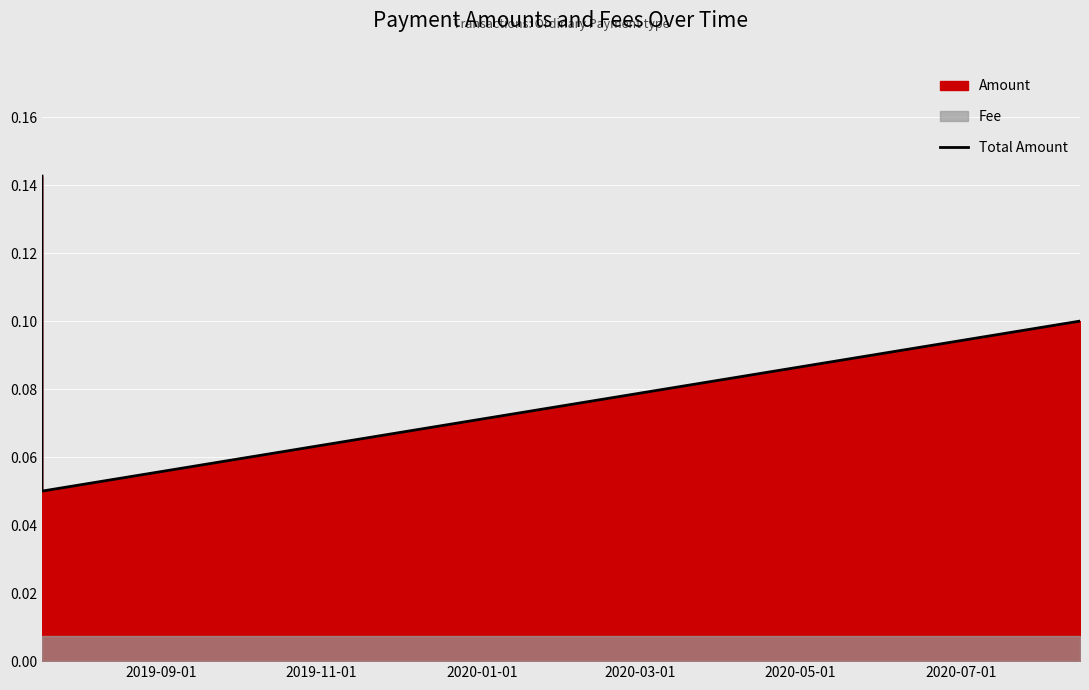

How many Total Amount values are between 0 and 1?

3